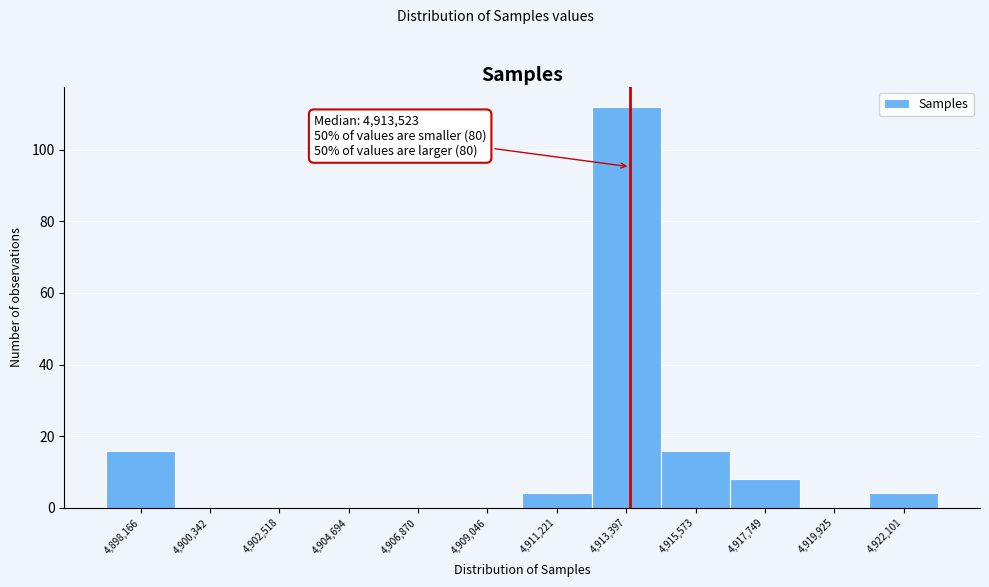

Over which range of the x-axis is the bar tallest?

4912500 to 4914500